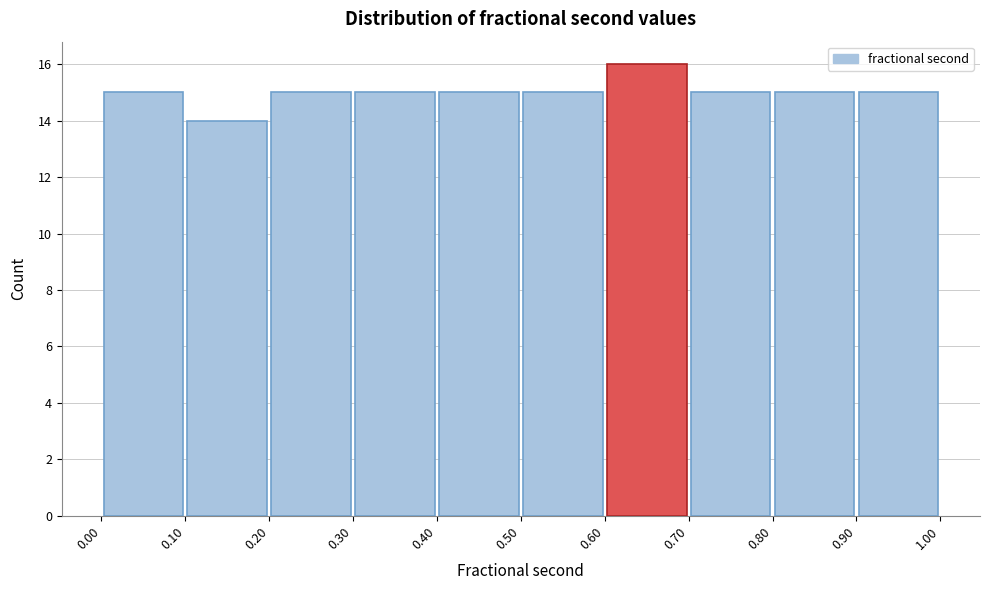

Reading left to right, transcribe this chart: for each bar, give the range it covers on the x-axis and its height. The values are not printed on the chart, so give them approximately, as read against the axis.

0.00 to 0.10: 15
0.10 to 0.20: 14
0.20 to 0.30: 15
0.30 to 0.40: 15
0.40 to 0.50: 15
0.50 to 0.60: 15
0.60 to 0.70: 16
0.70 to 0.80: 15
0.80 to 0.90: 15
0.90 to 1.00: 15